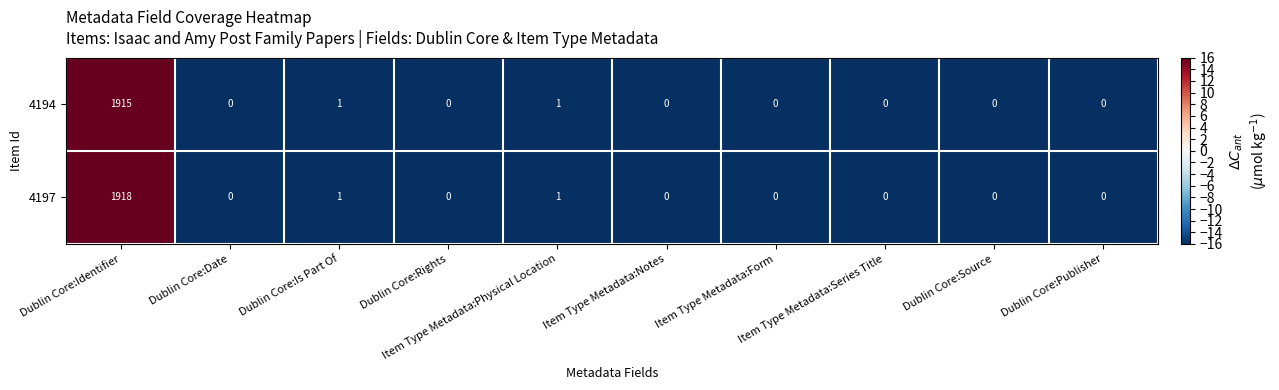

List the series in order of their peak value, highest first.

4197, 4194